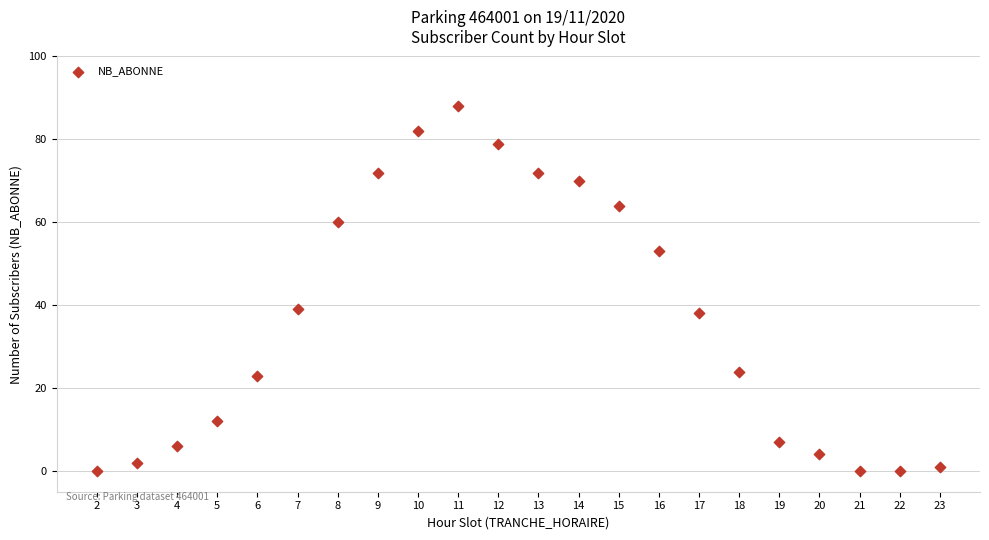

What is the range of Y values (max minus min)?

88